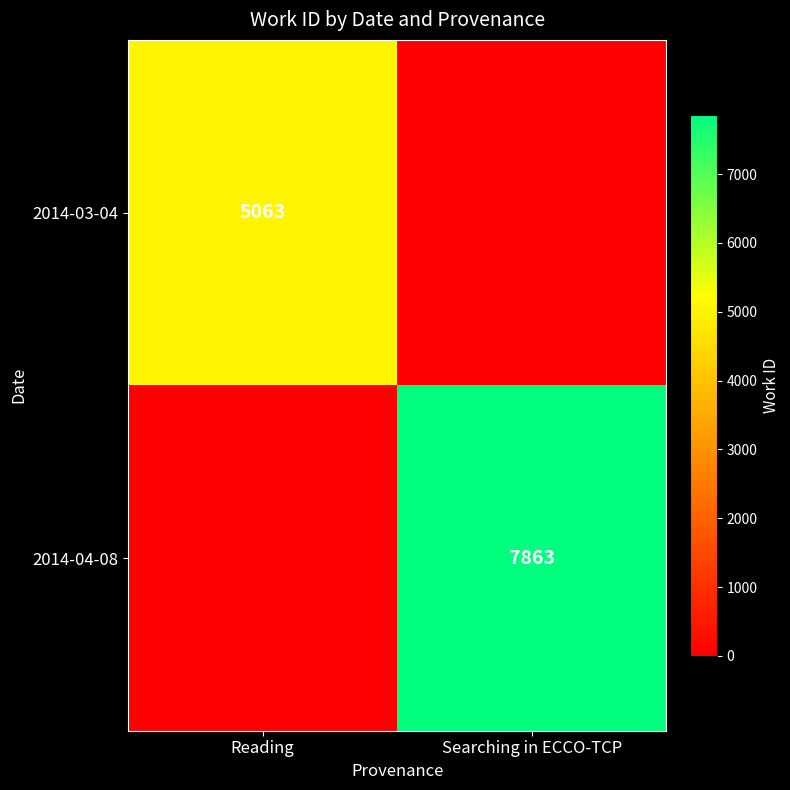

What is the total value across all series at Searching in ECCO-TCP?

7863